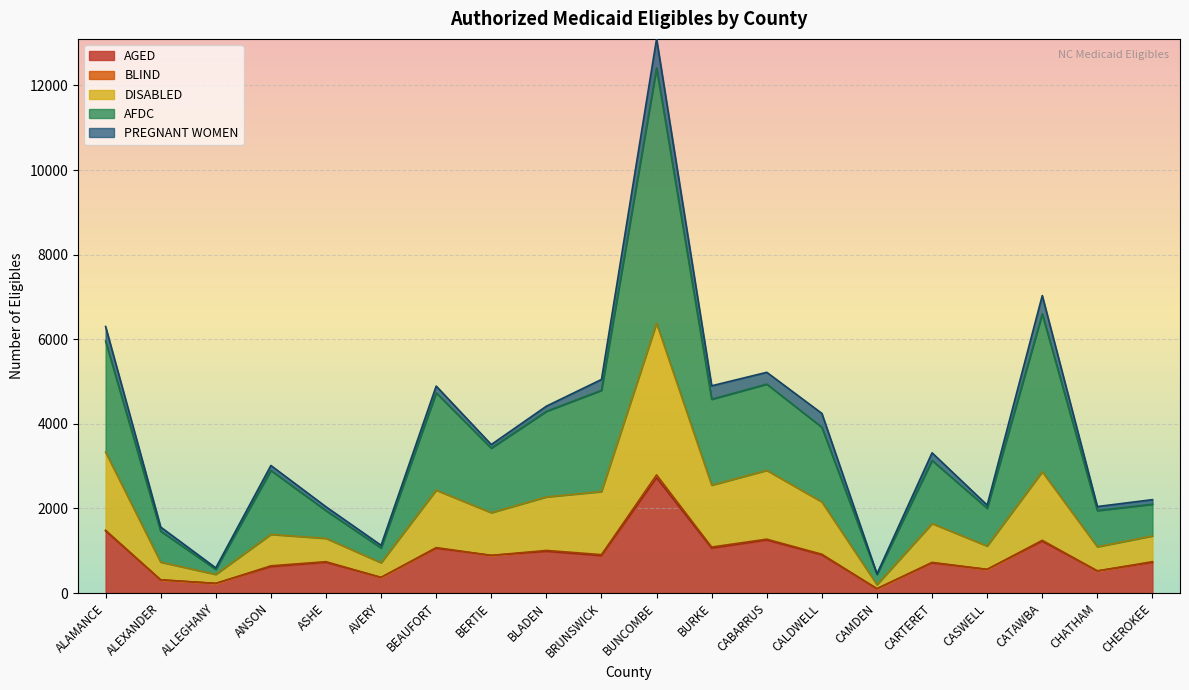

What is the minimum value for AGED?

102